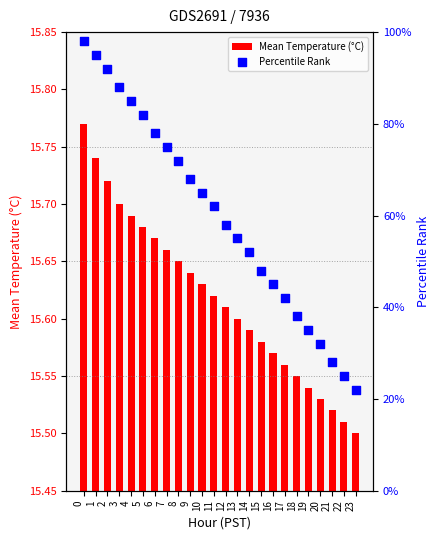

Is the value of Mean Temperature (°C) at 13 greater than the value of Percentile Rank at 13?

No